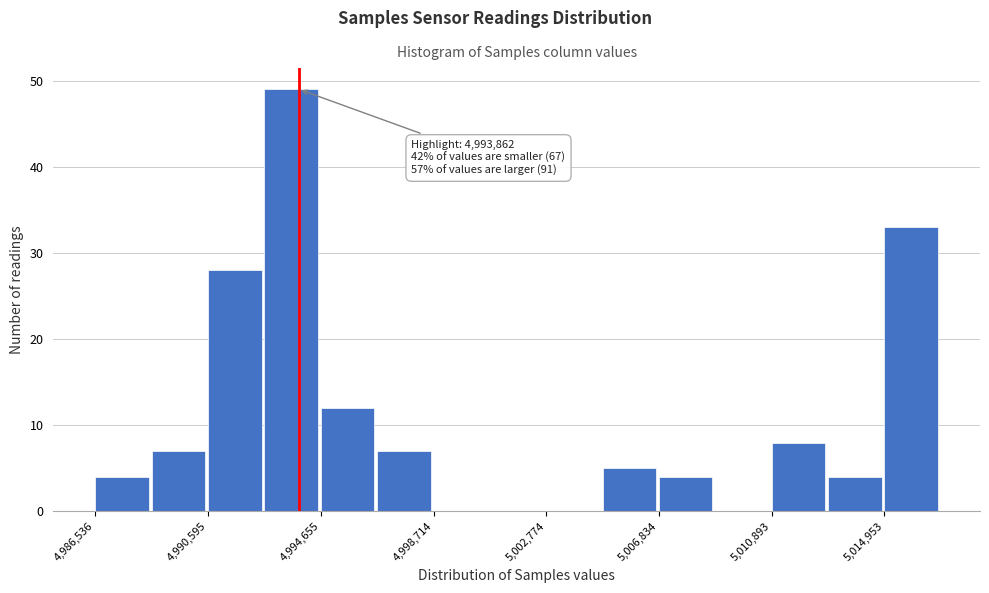

Over which range of the x-axis is the bar tallest?

4992500 to 4994500